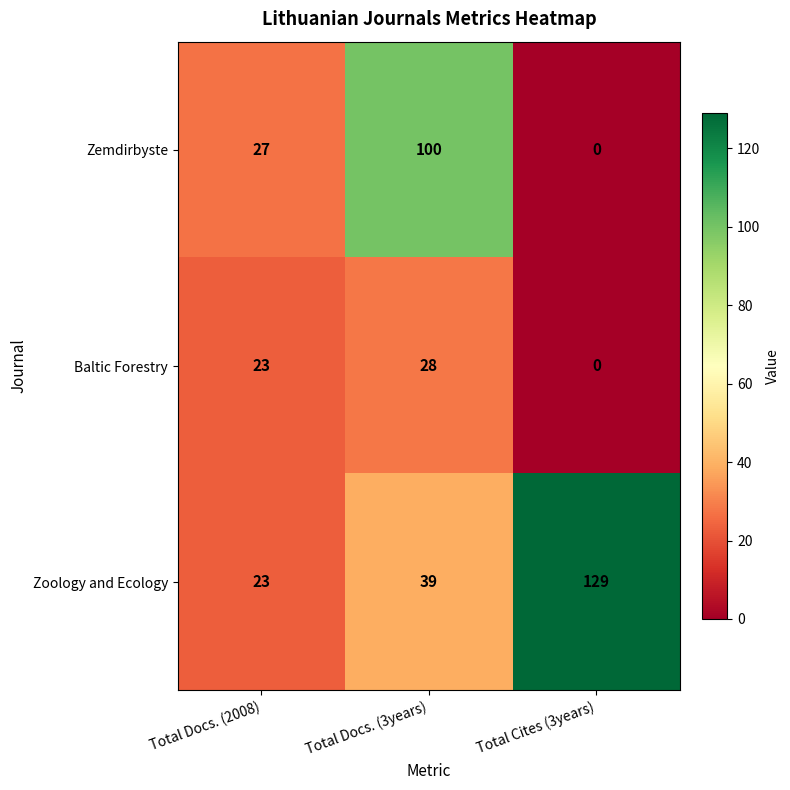

Which series changed the most between Total Docs. (2008) and Total Docs. (3years)?

Zemdirbyste